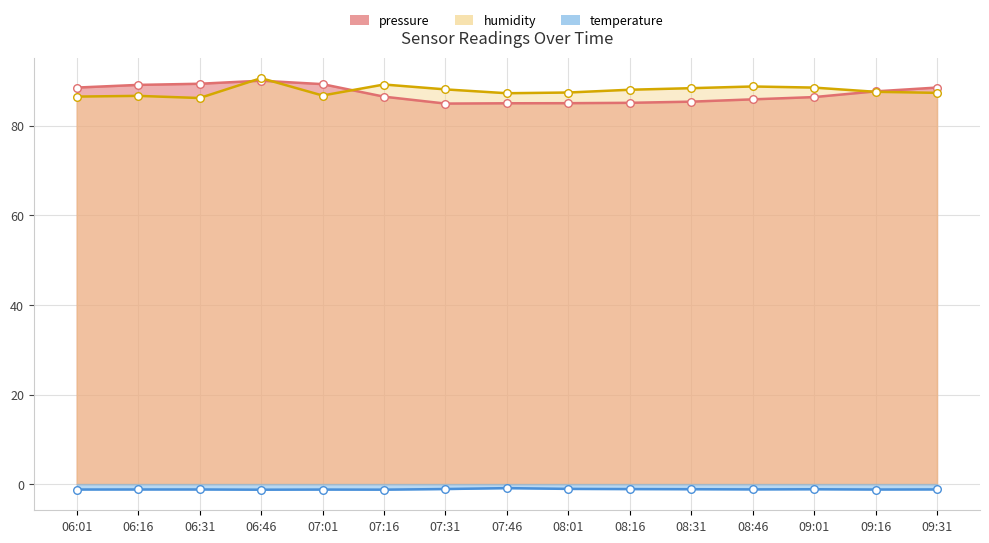

Which series has the widest spread of Y values?

pressure